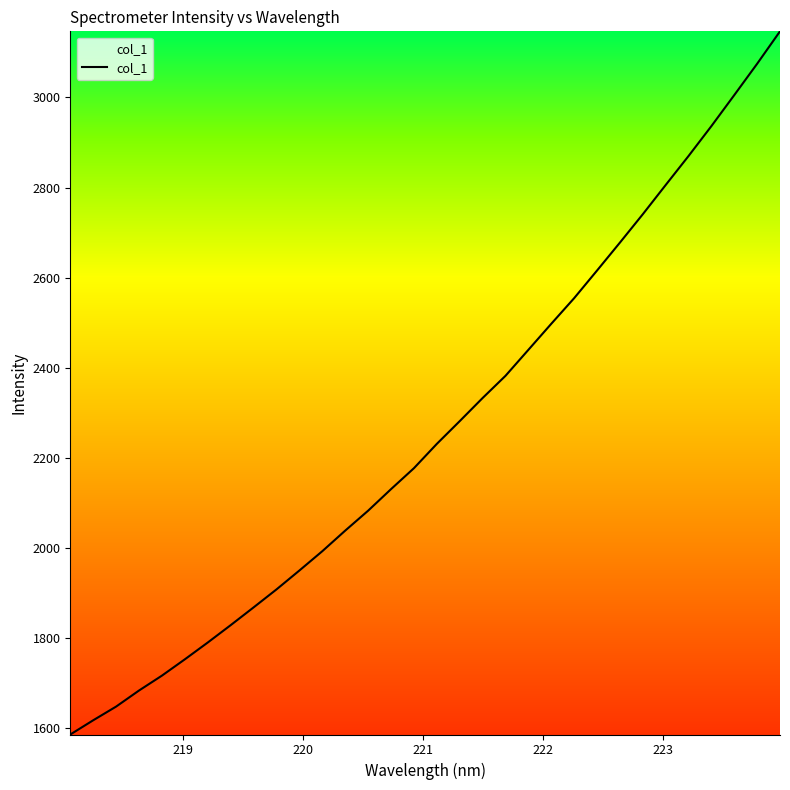

What is the difference between the maximum and minimum values?

1561.5